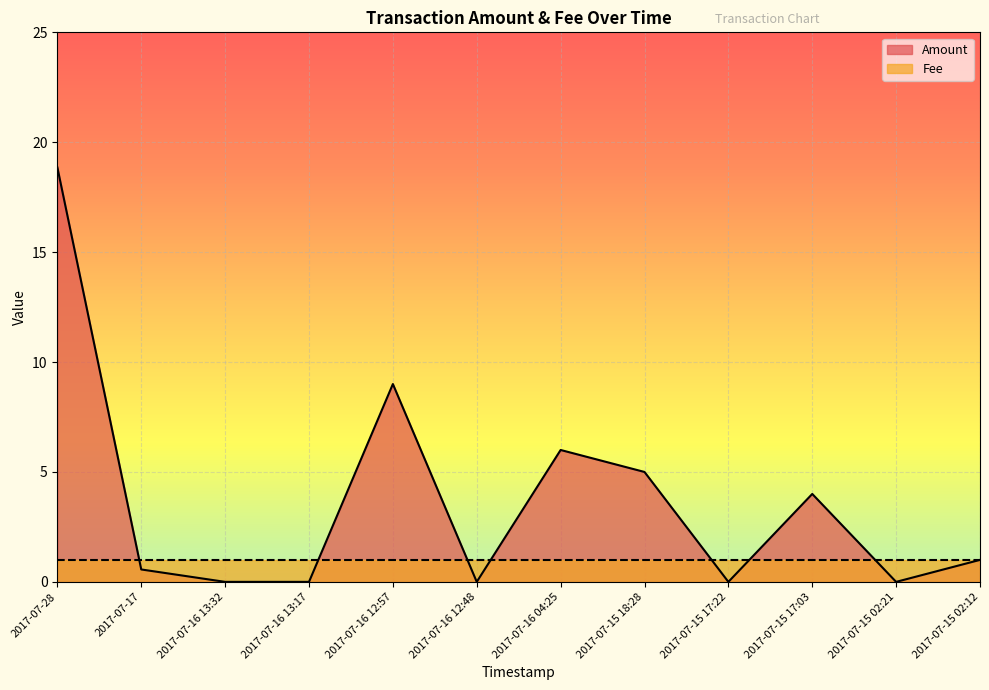

At which category does the chart reach its minimum across all series?

2017-07-16 13:32